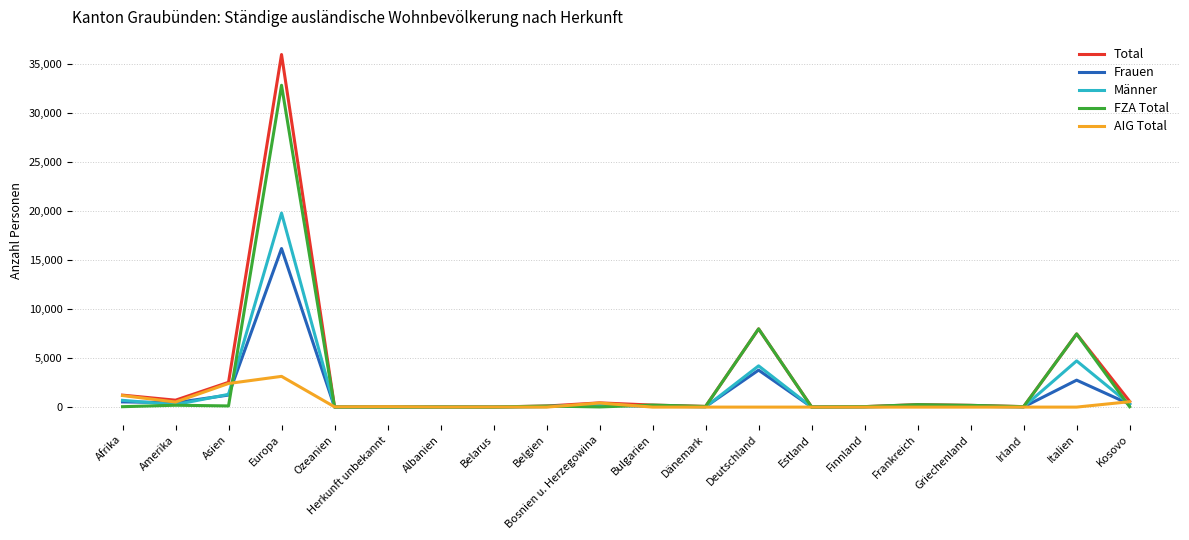

At which category is the sum across all series the highest?

Europa